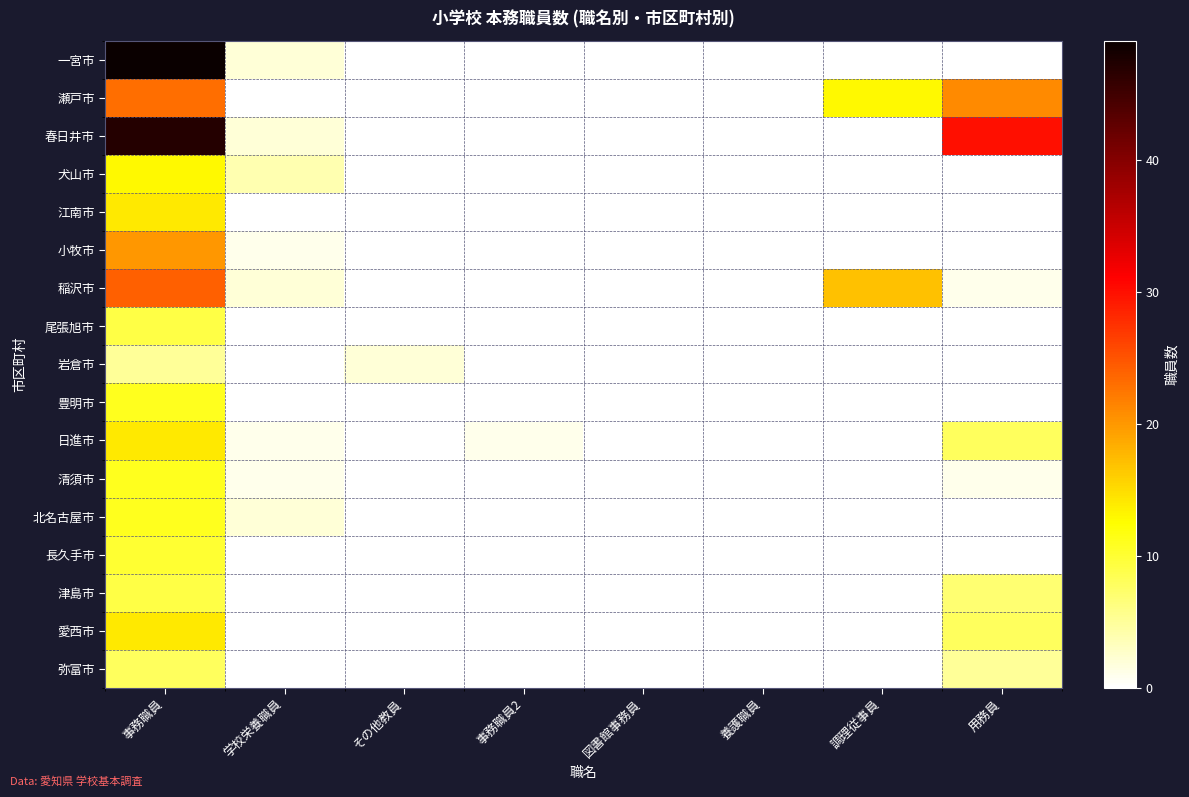

Reading right to left, transcribe all the data shown in this chart.

一宮市: 用務員=0	調理従事員=0	養護職員=0	図書館事務員=0	事務職員2=0	その他教員=0	学校栄養職員=2	事務職員=49
瀬戸市: 用務員=21	調理従事員=13	養護職員=0	図書館事務員=0	事務職員2=0	その他教員=0	学校栄養職員=0	事務職員=23
春日井市: 用務員=30	調理従事員=0	養護職員=0	図書館事務員=0	事務職員2=0	その他教員=0	学校栄養職員=2	事務職員=47
犬山市: 用務員=0	調理従事員=0	養護職員=0	図書館事務員=0	事務職員2=0	その他教員=0	学校栄養職員=4	事務職員=13
江南市: 用務員=0	調理従事員=0	養護職員=0	図書館事務員=0	事務職員2=0	その他教員=0	学校栄養職員=0	事務職員=14
小牧市: 用務員=0	調理従事員=0	養護職員=0	図書館事務員=0	事務職員2=0	その他教員=0	学校栄養職員=1	事務職員=20
稲沢市: 用務員=1	調理従事員=17	養護職員=0	図書館事務員=0	事務職員2=0	その他教員=0	学校栄養職員=2	事務職員=24
尾張旭市: 用務員=0	調理従事員=0	養護職員=0	図書館事務員=0	事務職員2=0	その他教員=0	学校栄養職員=0	事務職員=9
岩倉市: 用務員=0	調理従事員=0	養護職員=0	図書館事務員=0	事務職員2=0	その他教員=2	学校栄養職員=0	事務職員=5
豊明市: 用務員=0	調理従事員=0	養護職員=0	図書館事務員=0	事務職員2=0	その他教員=0	学校栄養職員=0	事務職員=11
日進市: 用務員=8	調理従事員=0	養護職員=0	図書館事務員=0	事務職員2=1	その他教員=0	学校栄養職員=1	事務職員=14
清須市: 用務員=1	調理従事員=0	養護職員=0	図書館事務員=0	事務職員2=0	その他教員=0	学校栄養職員=1	事務職員=11
北名古屋市: 用務員=0	調理従事員=0	養護職員=0	図書館事務員=0	事務職員2=0	その他教員=0	学校栄養職員=2	事務職員=11
長久手市: 用務員=0	調理従事員=0	養護職員=0	図書館事務員=0	事務職員2=0	その他教員=0	学校栄養職員=0	事務職員=10
津島市: 用務員=7	調理従事員=0	養護職員=0	図書館事務員=0	事務職員2=0	その他教員=0	学校栄養職員=0	事務職員=9
愛西市: 用務員=8	調理従事員=0	養護職員=0	図書館事務員=0	事務職員2=0	その他教員=0	学校栄養職員=0	事務職員=14
弥富市: 用務員=5	調理従事員=0	養護職員=0	図書館事務員=0	事務職員2=0	その他教員=0	学校栄養職員=0	事務職員=8